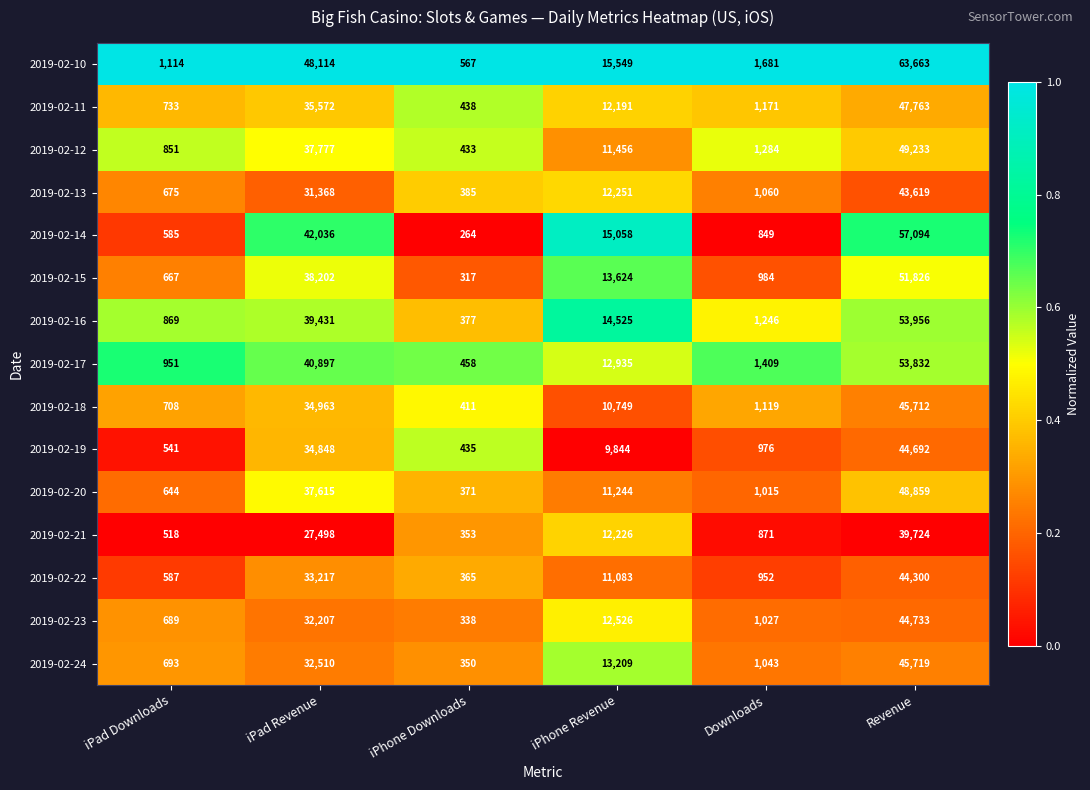

At which category does the chart reach its minimum across all series?

iPhone Downloads